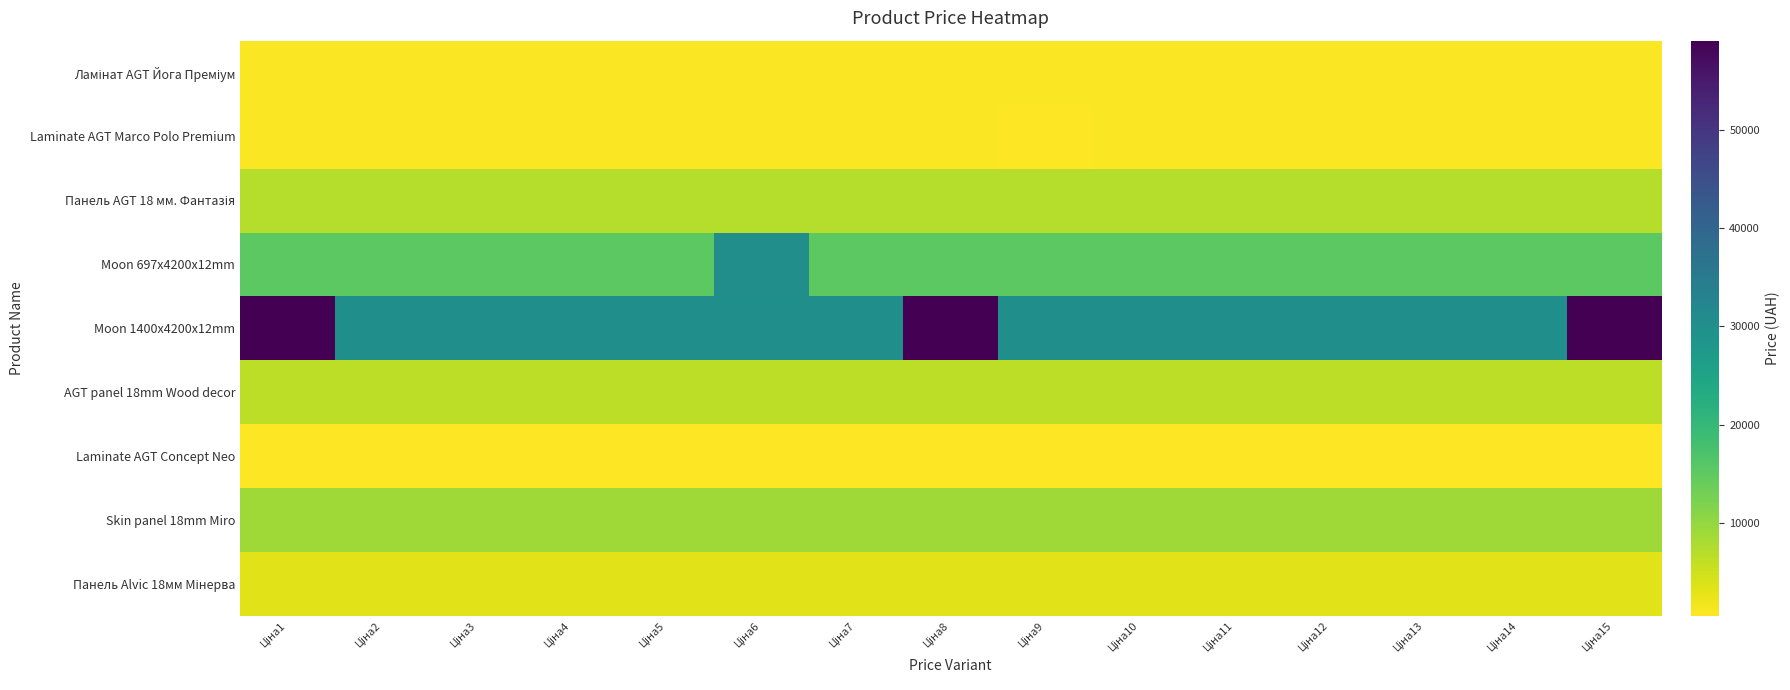

Rank the series at Ціна5 from highest to lowest value.

Moon 1400x4200x12mm, Moon 697x4200x12mm, Skin panel 18mm Miro, Панель AGT 18 мм. Фантазія, AGT panel 18mm Wood decor, Панель Alvic 18мм Мінерва, Laminate AGT Marco Polo Premium, Ламінат AGT Йога Преміум, Laminate AGT Concept Neo